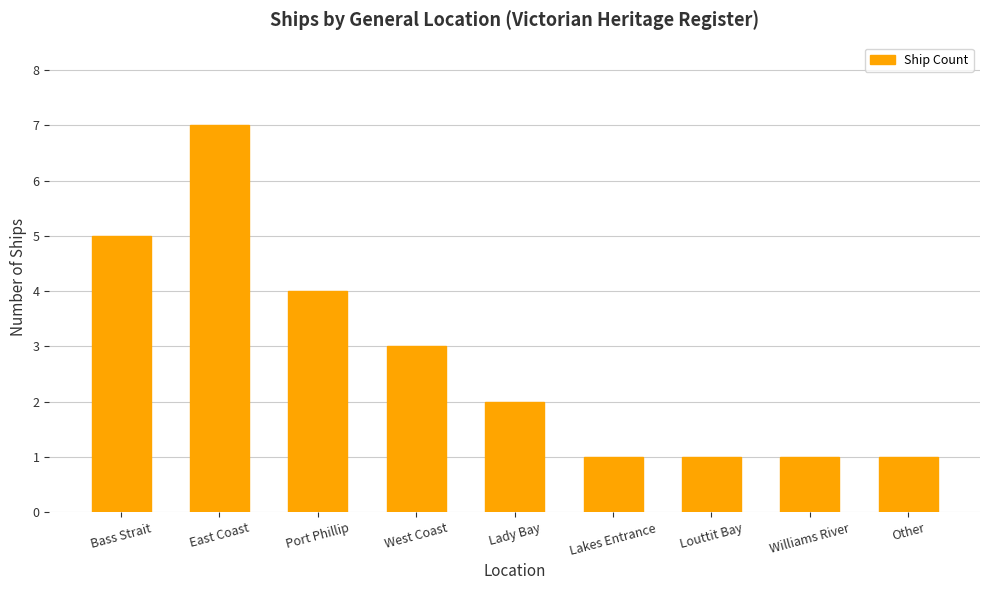

Is it true that the value at Other is 0?

False